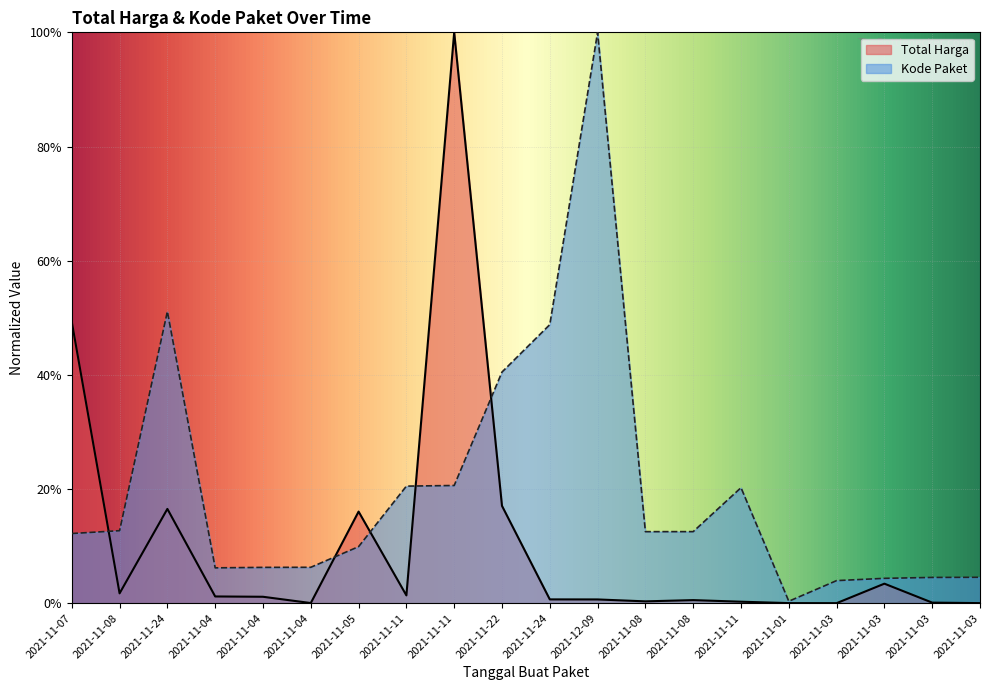

What is the difference between the maximum and minimum values in the Kode Paket series?

1.0